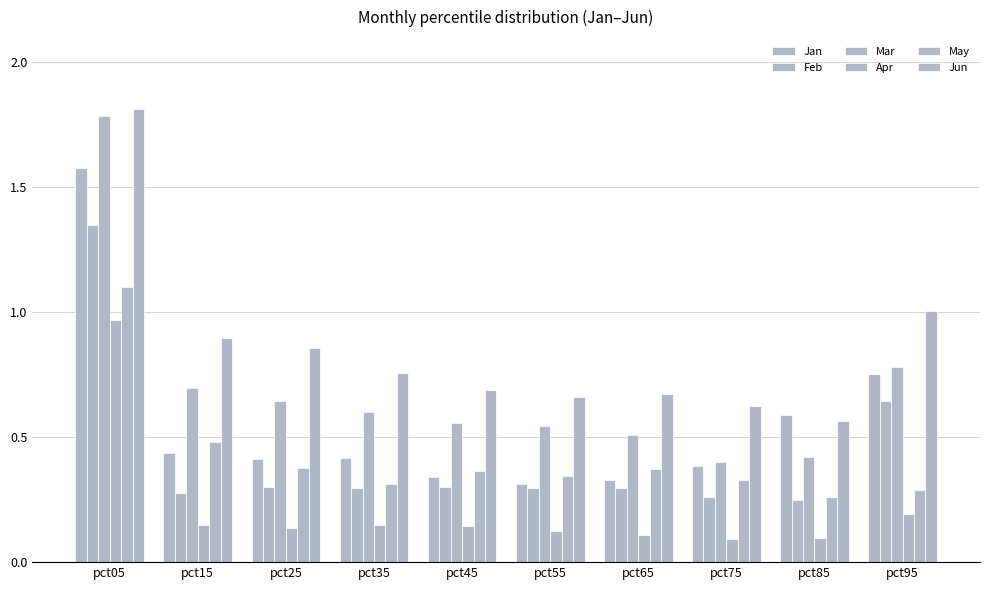

What is the maximum value shown in the chart?

1.8